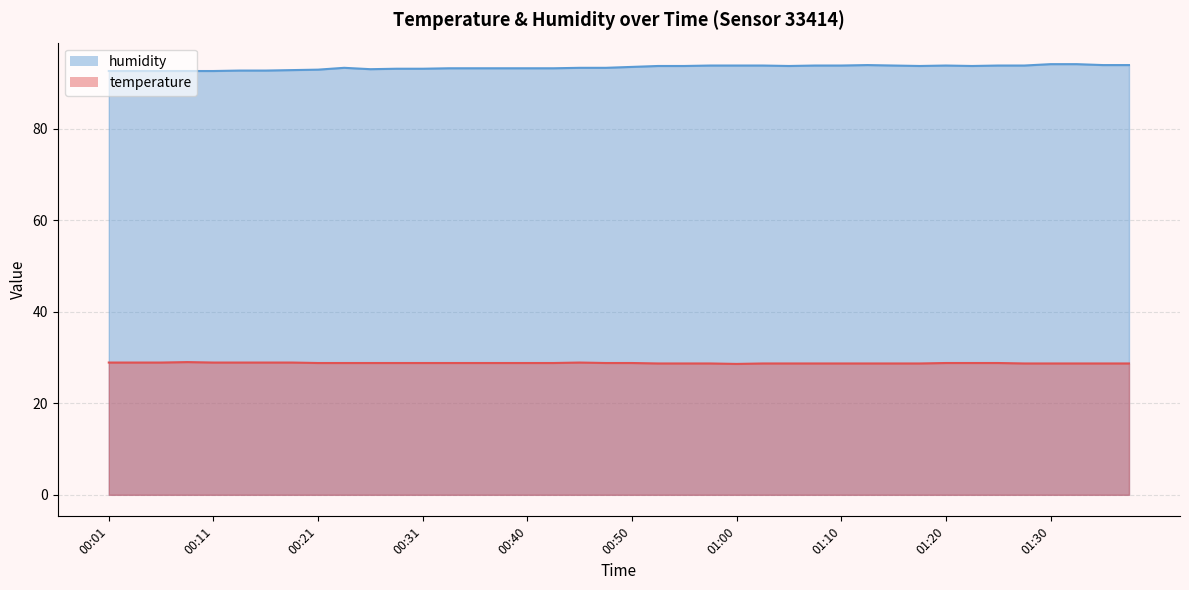

True or false: temperature has a value of 19.5 at 00:21.

False